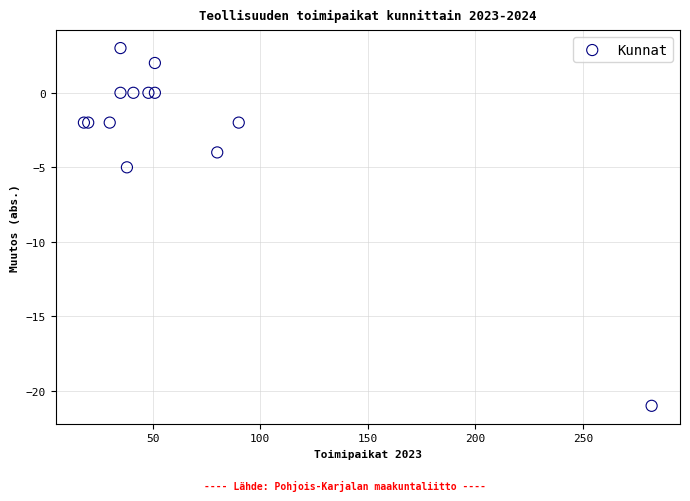

What Y value in the scatter plot is closest to -9?

-5